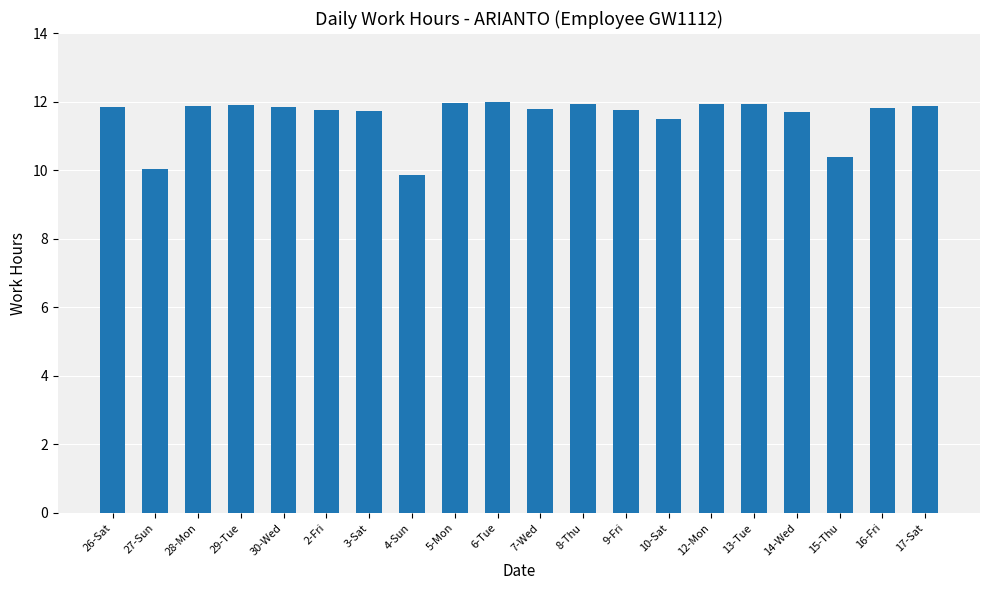

What is the difference between the values at 15-Thu and 14-Wed?

1.3